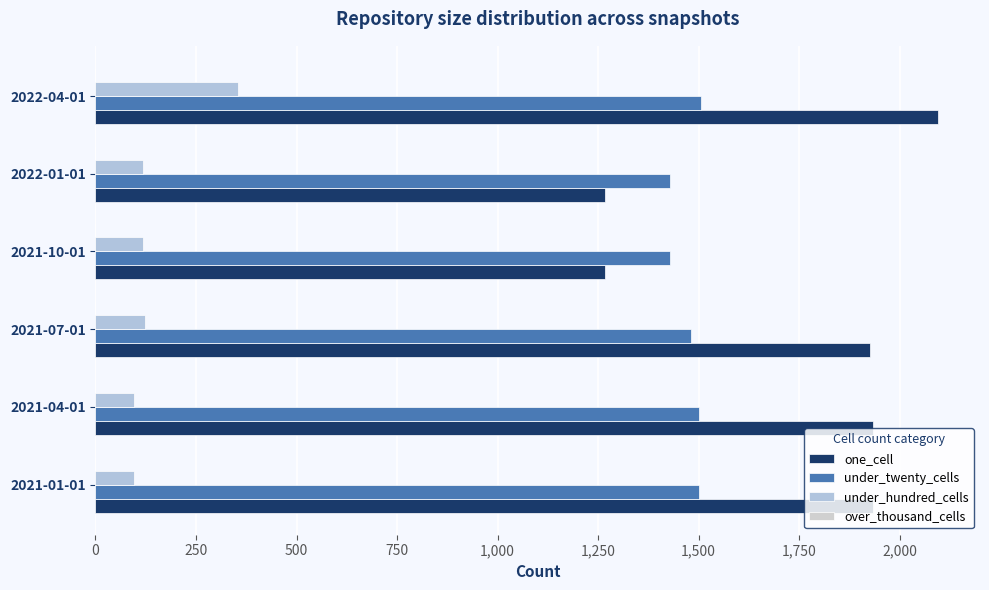

How many data points in under_hundred_cells are less than 118?

2